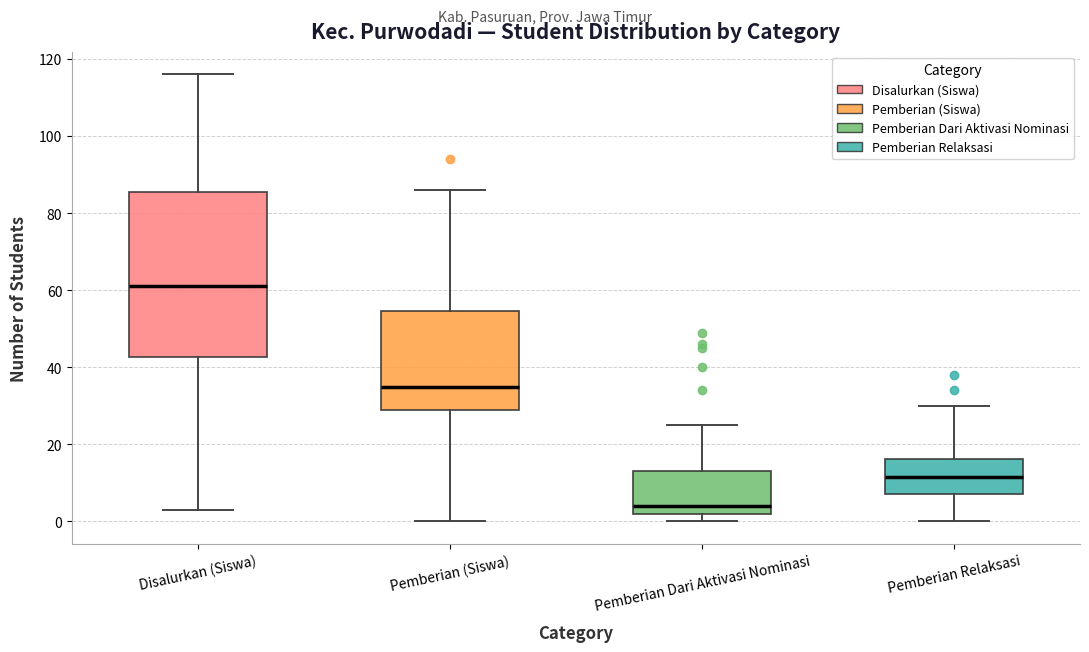

Which box is the tallest, from its lower edge to its upper edge?

Disalurkan (Siswa)